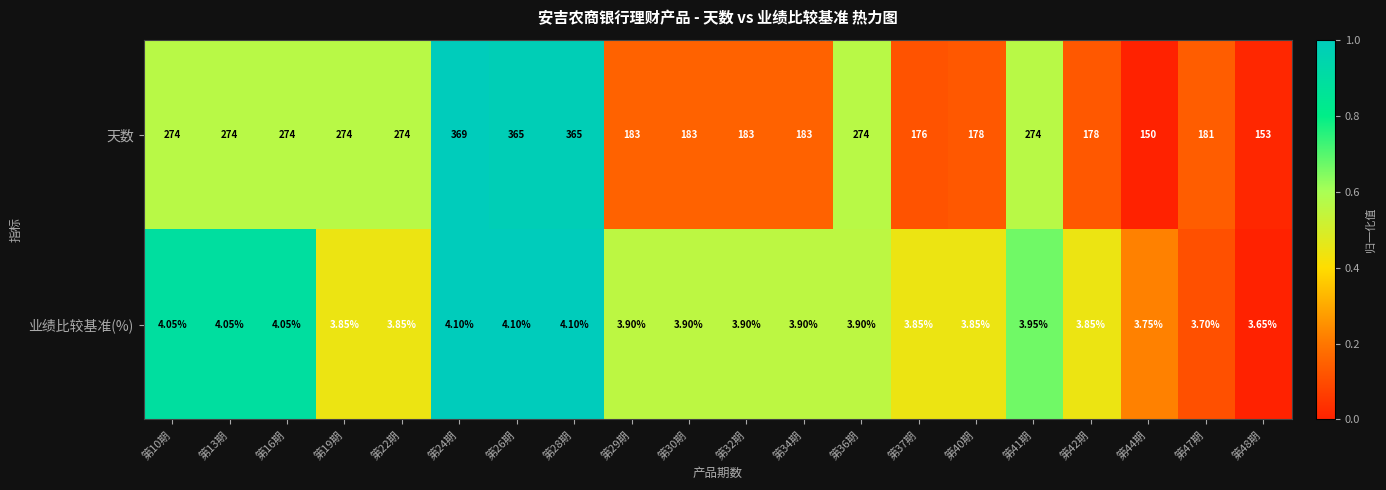

List the series in order of their overall mean, highest first.

天数, 业绩比较基准(%)